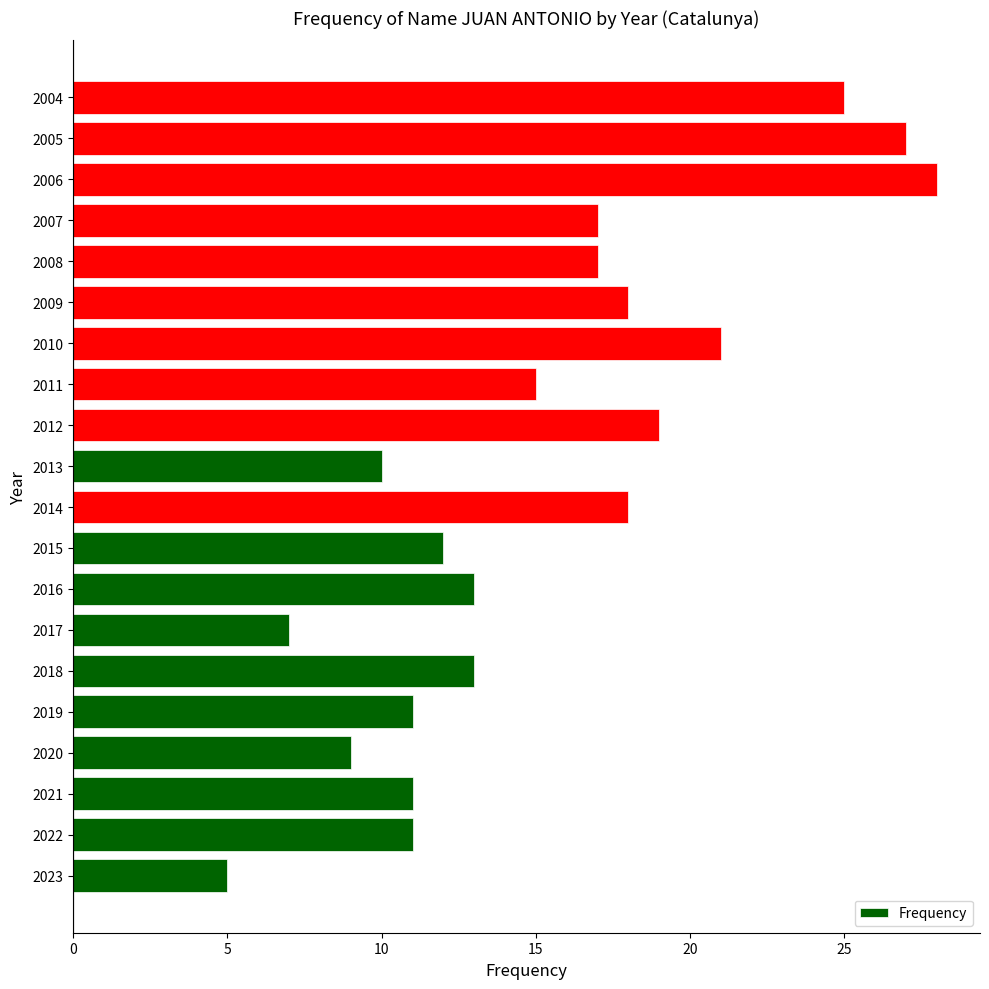

The chart shows a value of 11 at 2021. True or false?

True